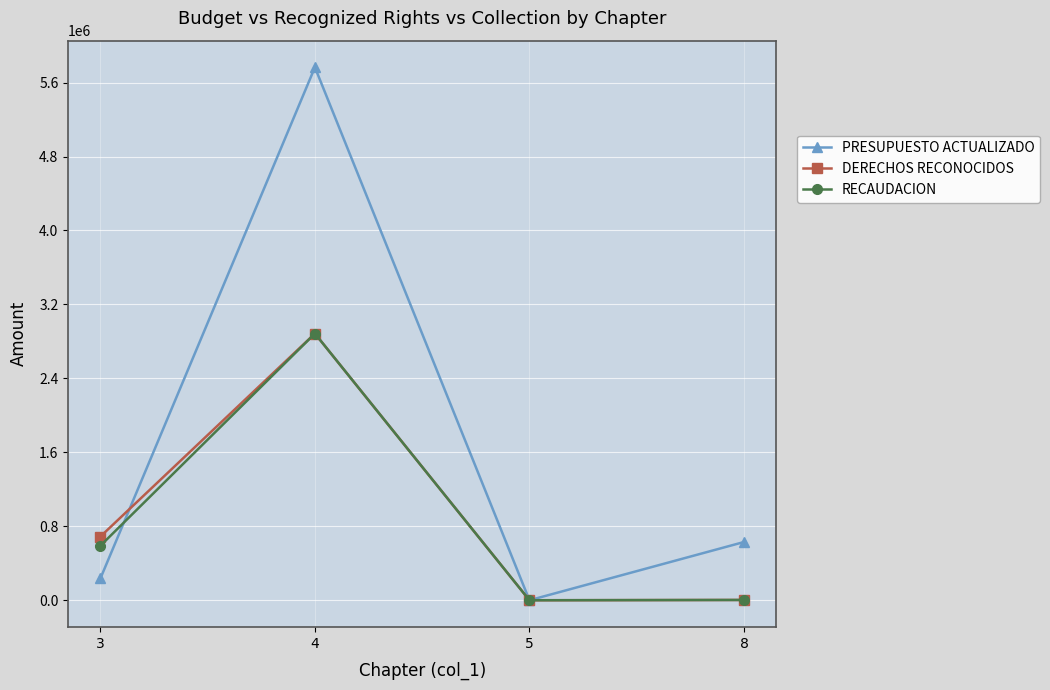

Which series has the widest spread of values?

PRESUPUESTO ACTUALIZADO